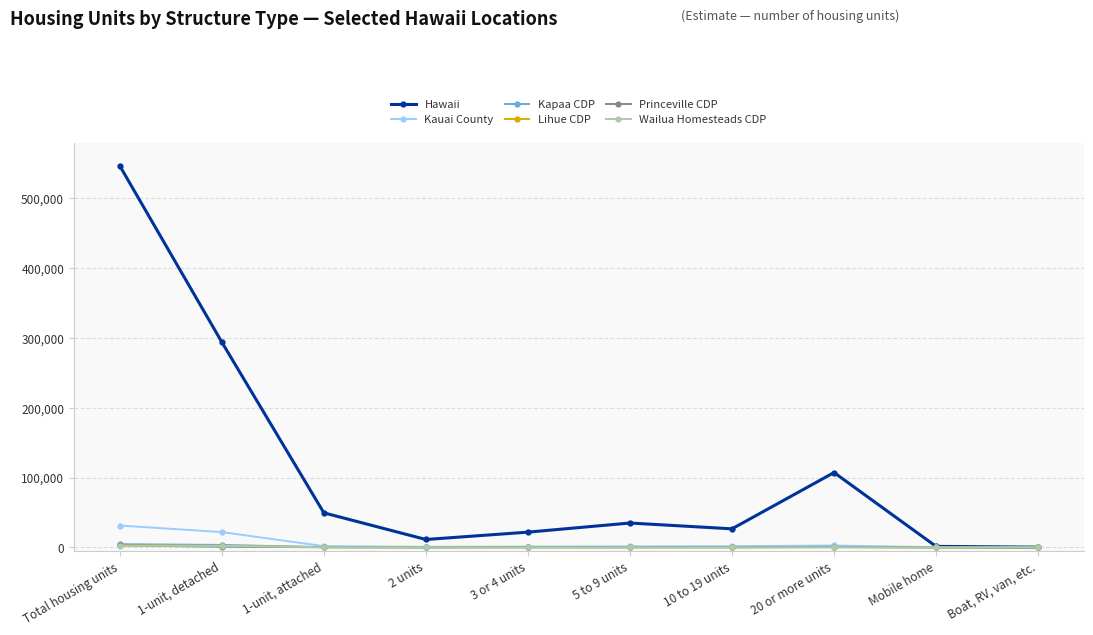

Which label corresponds to the largest value in the chart?

Total housing units